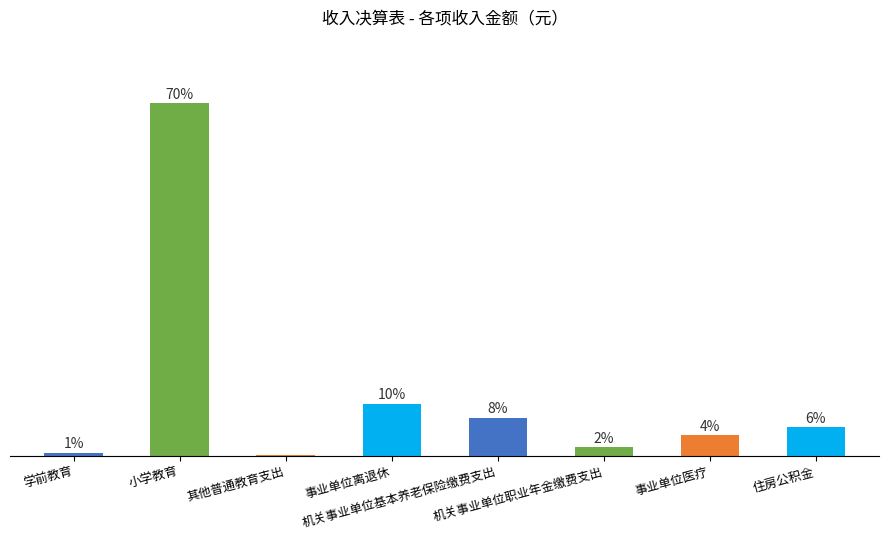

List the labels in order of value, smallest first.

其他普通教育支出, 学前教育, 机关事业单位职业年金缴费支出, 事业单位医疗, 住房公积金, 机关事业单位基本养老保险缴费支出, 事业单位离退休, 小学教育